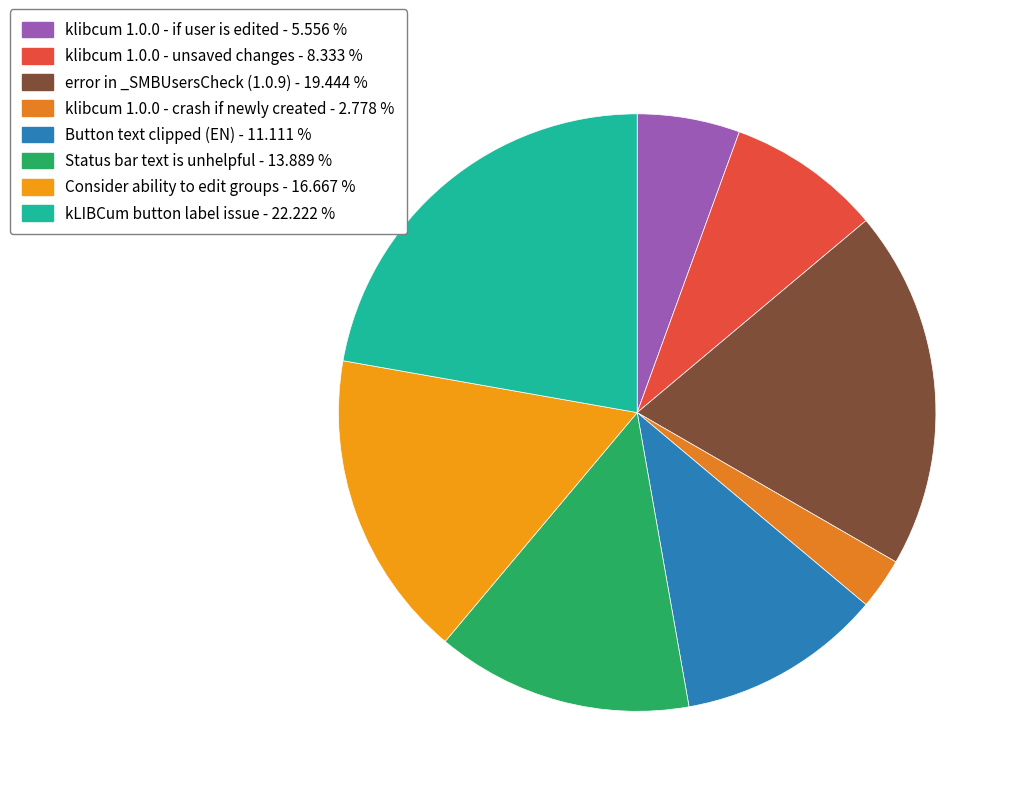

Count the number of slices in the pie.

8